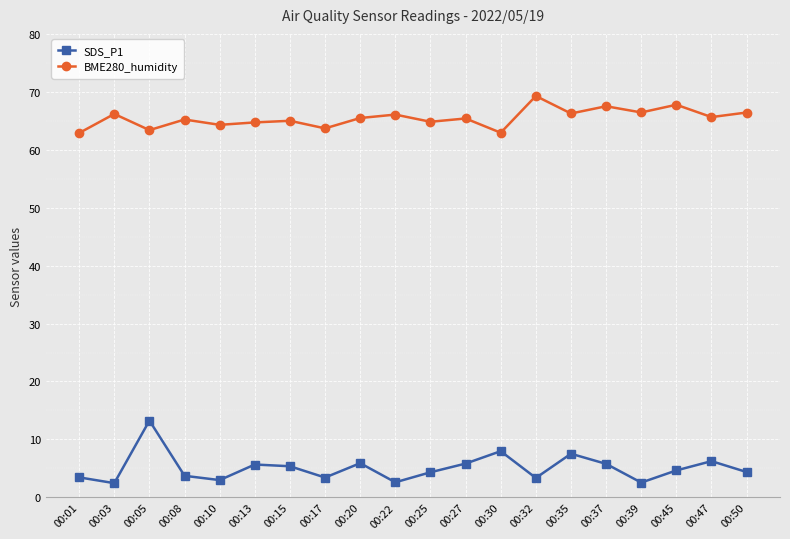

True or false: BME280_humidity and SDS_P1 cross at least once.

False